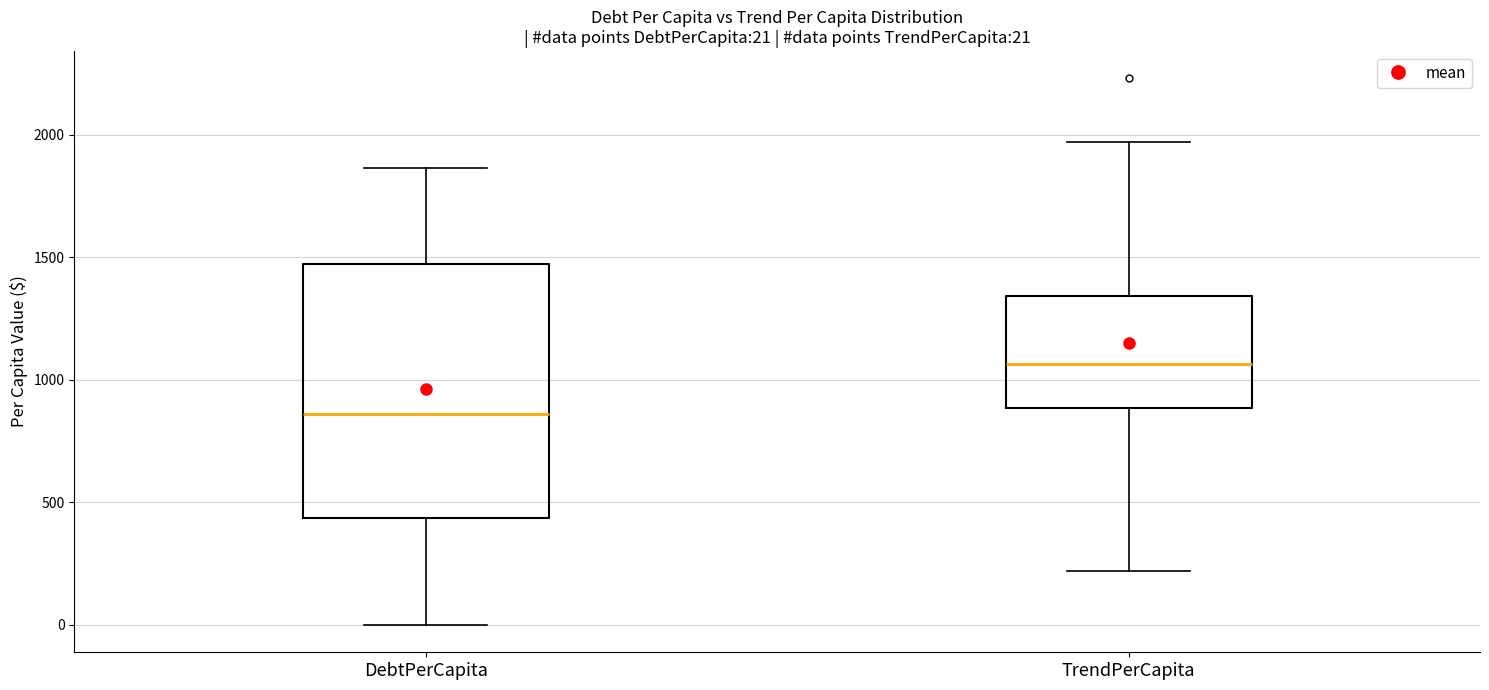

Comparing the boxes themselves (not the whiskers), which one is the tallest?

DebtPerCapita